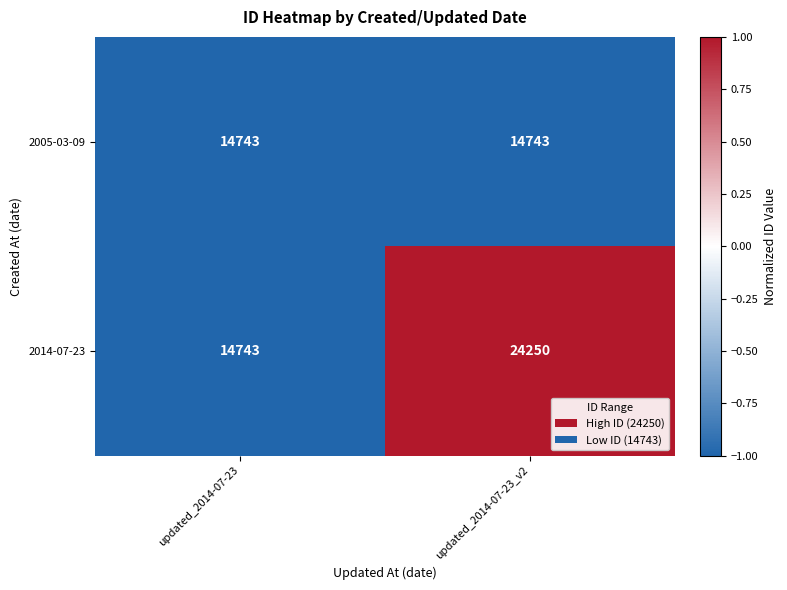

What is the smallest value displayed?

14743